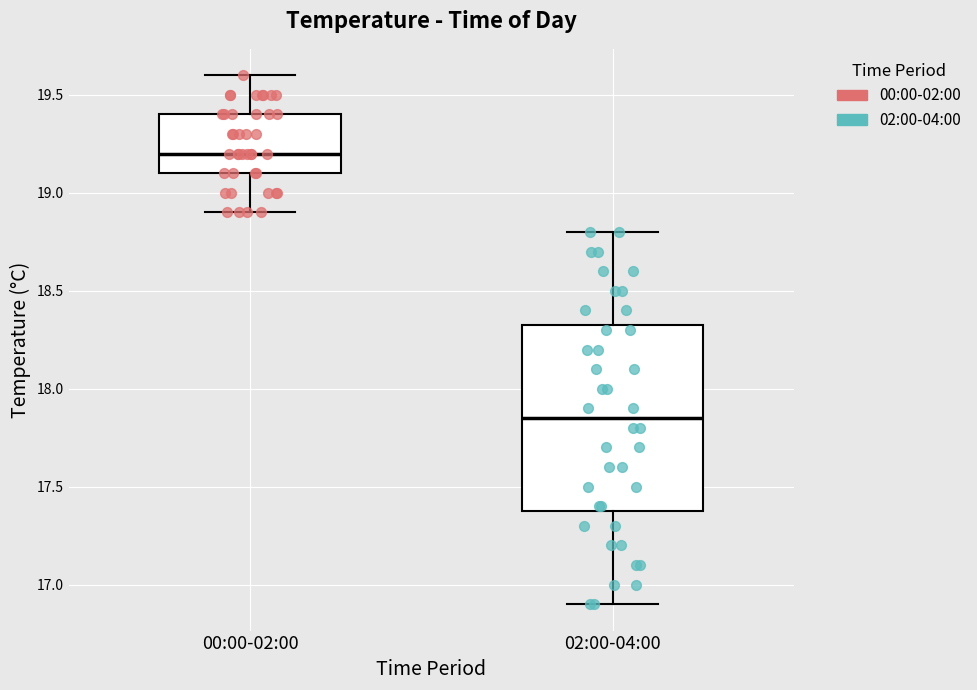

Which box is the tallest, from its lower edge to its upper edge?

02:00-04:00